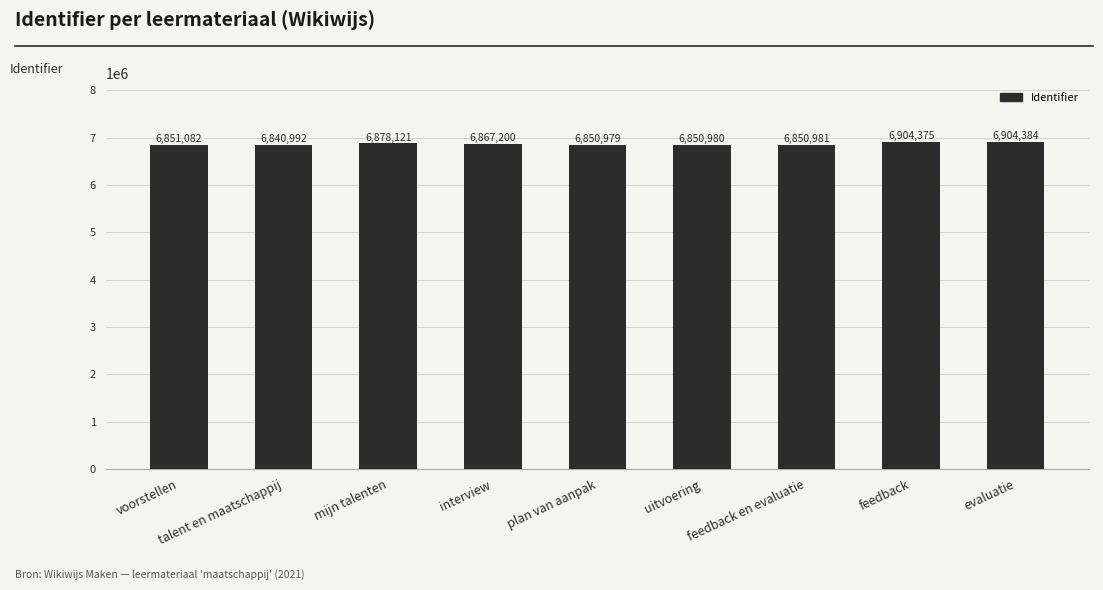

List the labels in order of value, smallest first.

talent en maatschappij, plan van aanpak, uitvoering, feedback en evaluatie, voorstellen, interview, mijn talenten, feedback, evaluatie